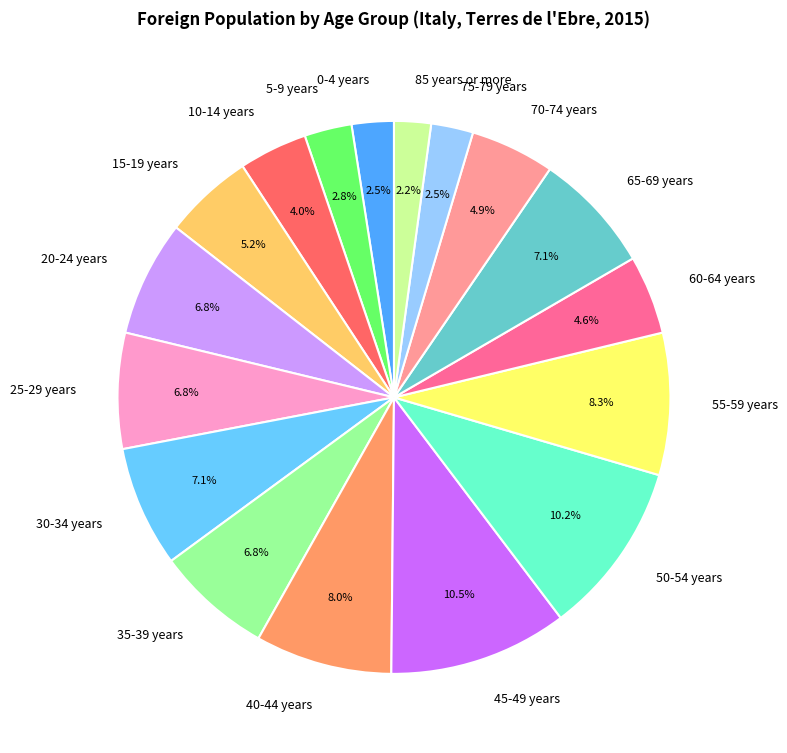

Is 10-14 years the majority of the pie?

No